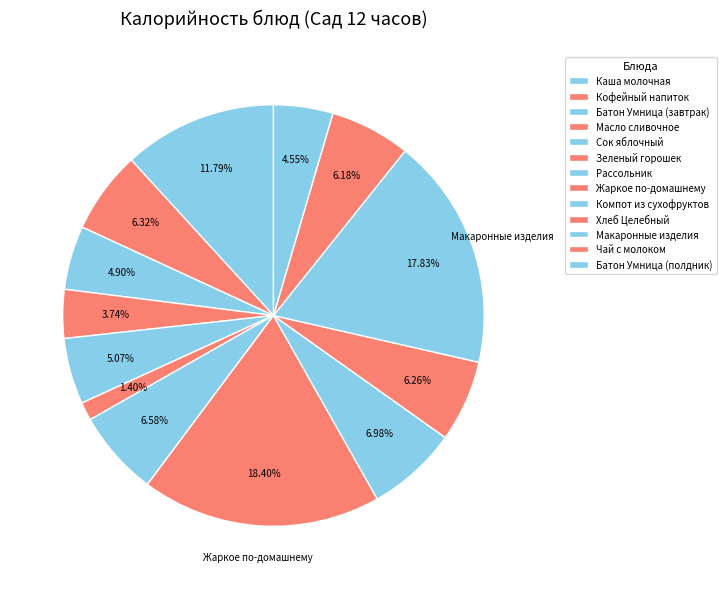

How many segments does this pie chart have?

13